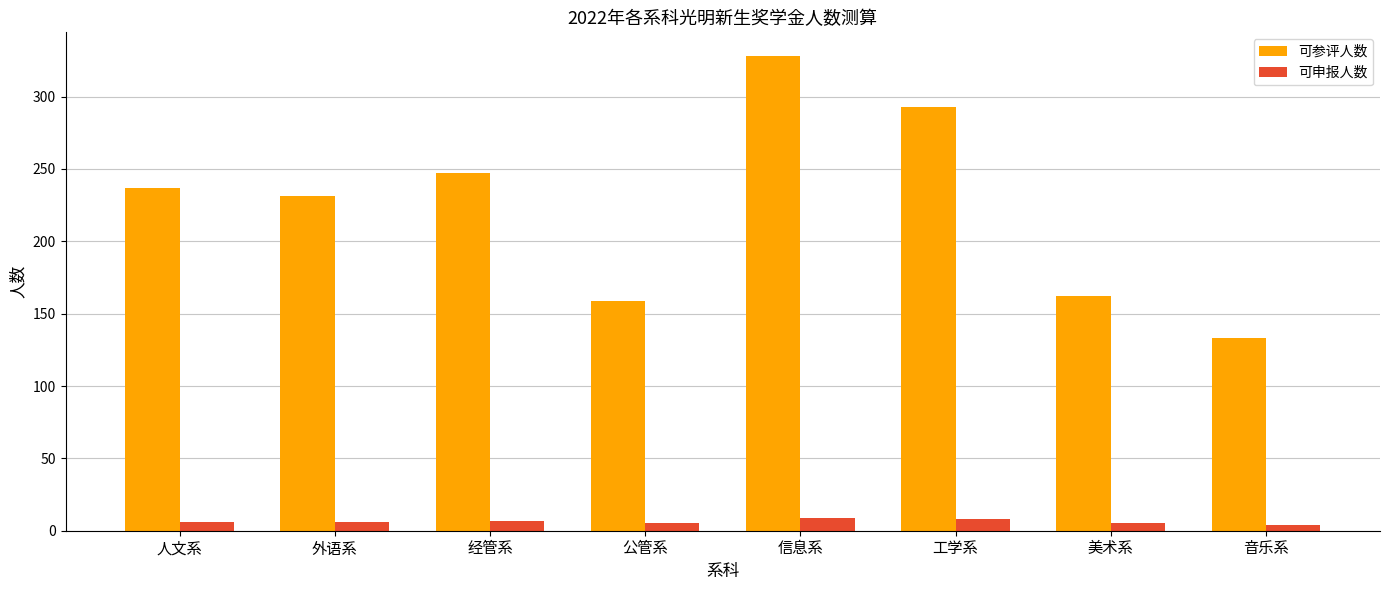

How many 可申报人数 values are between 5 and 8?

6